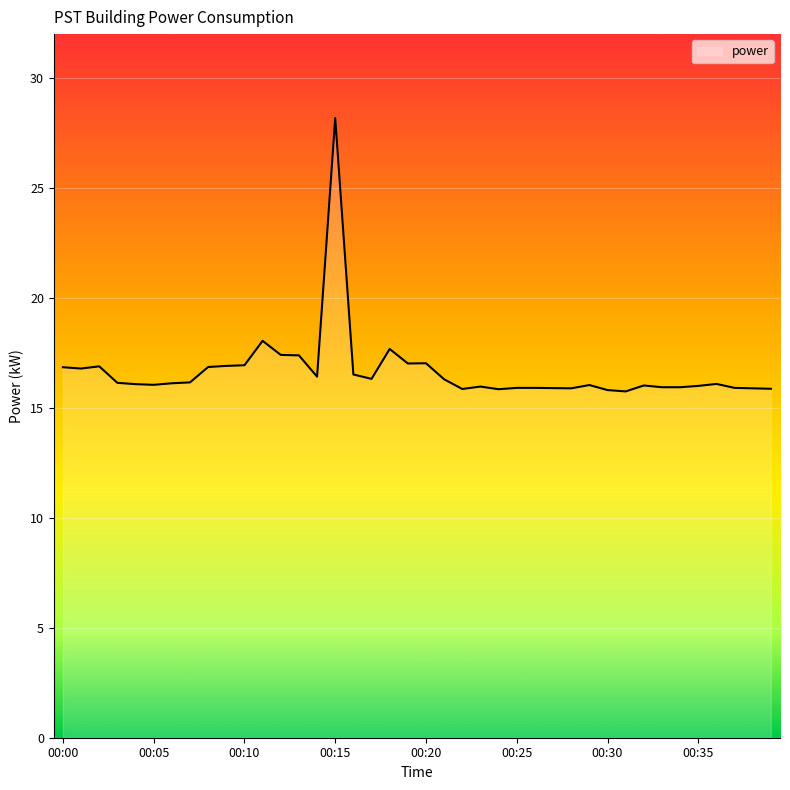

What is the greatest value displayed?

28.2